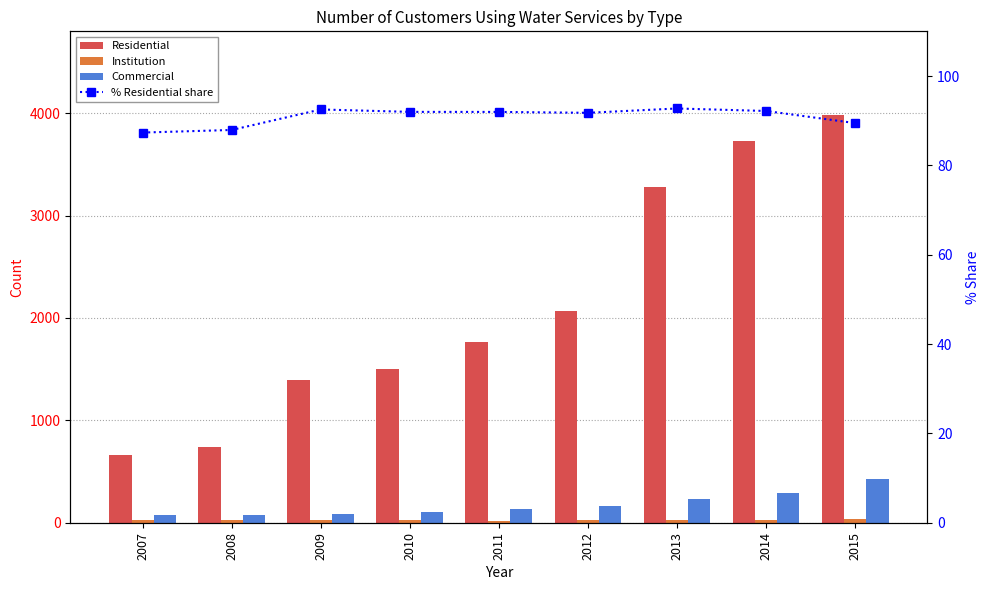

Which series has the largest total across all categories?

Residential